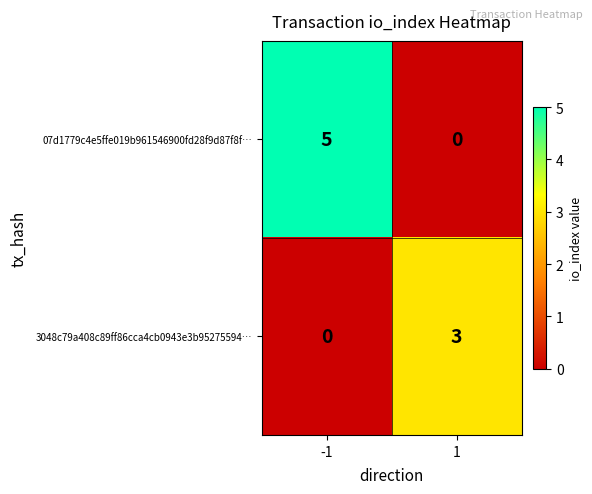

What is the total value across all series at -1?

5